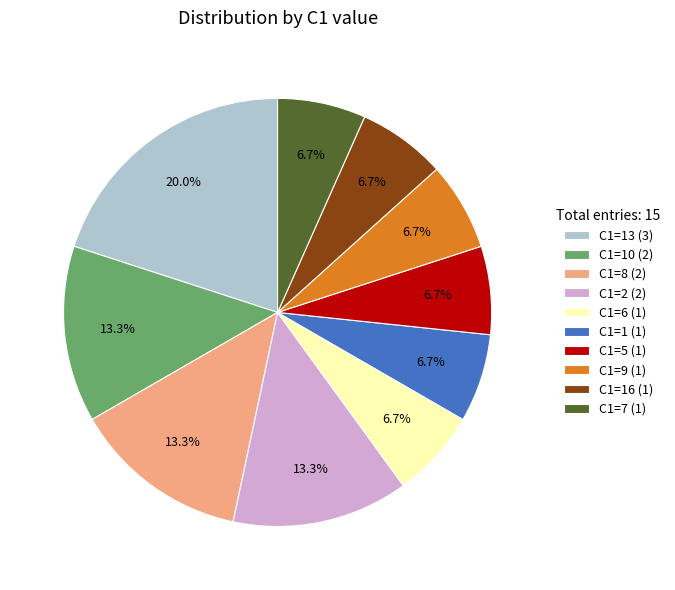

Does any single category account for the majority?

No